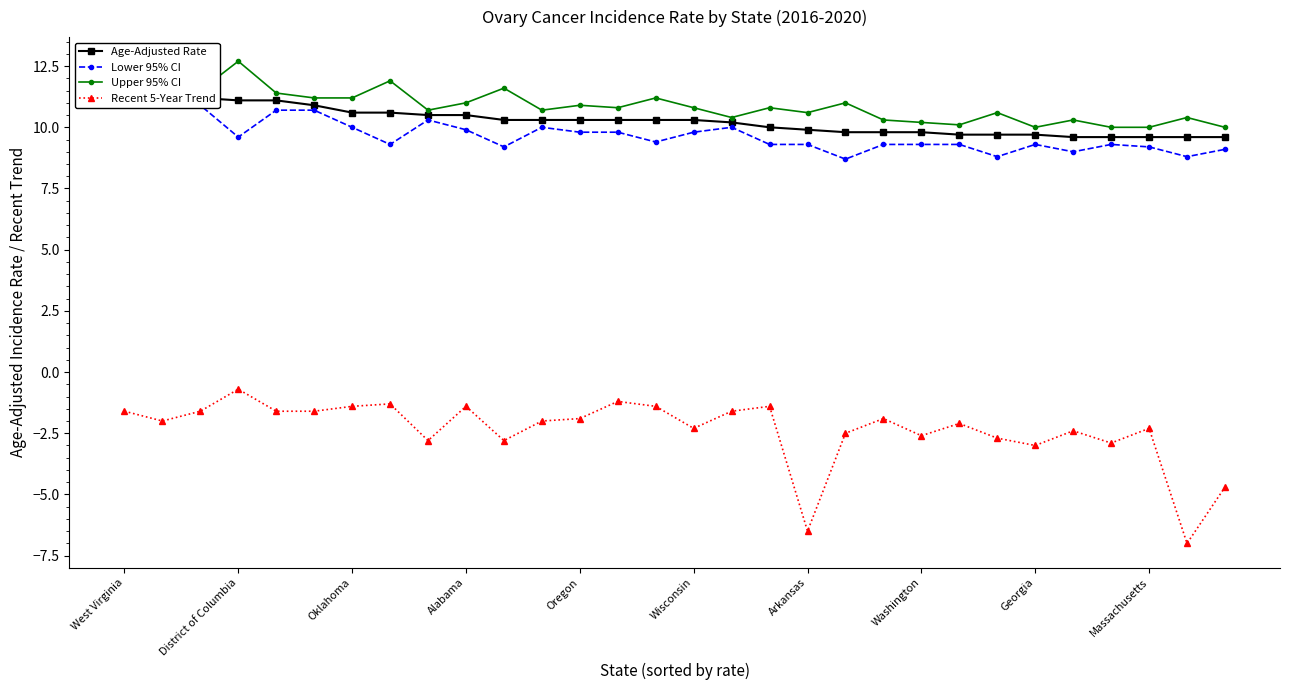

Is it true that Recent 5-Year Trend equals -2.3 at Wisconsin?

True